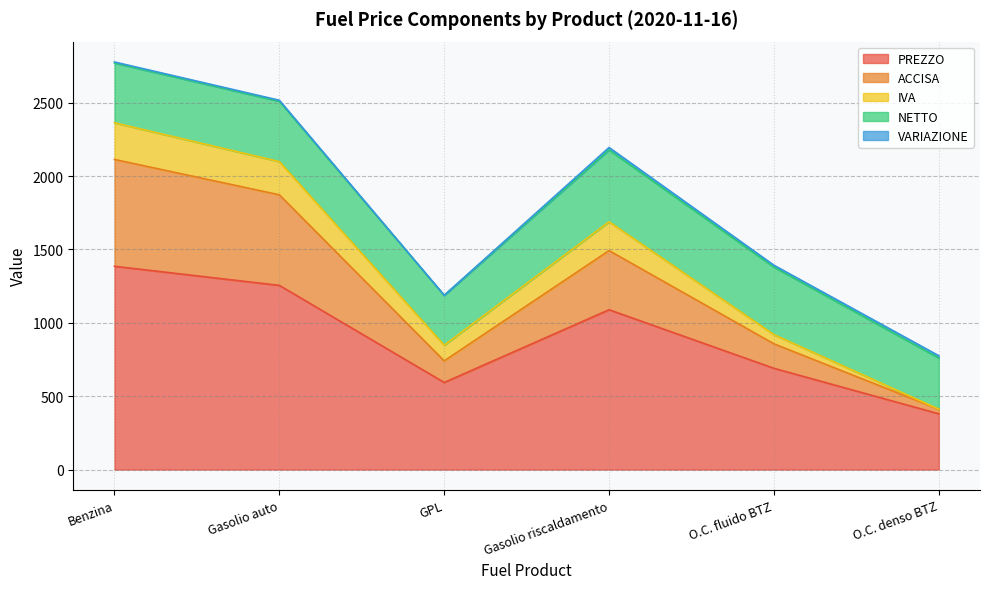

How many lines are shown in the chart?

5